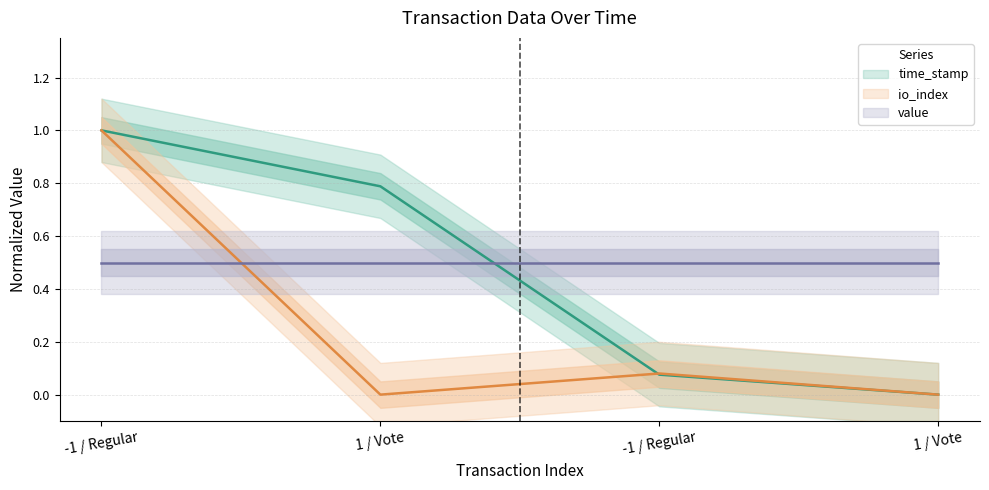

The value of time_stamp at -1 / Regular is 0.5. True or false?

False